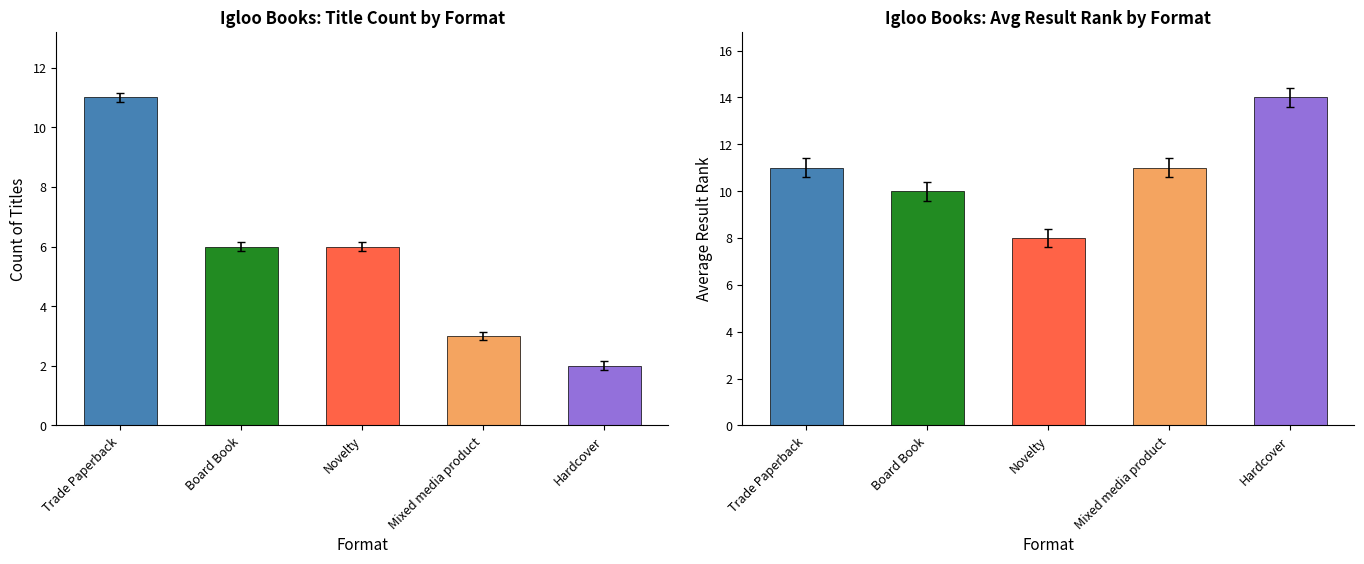

Is the value of Count at Hardcover greater than the value of Avg Result at Trade Paperback?

No